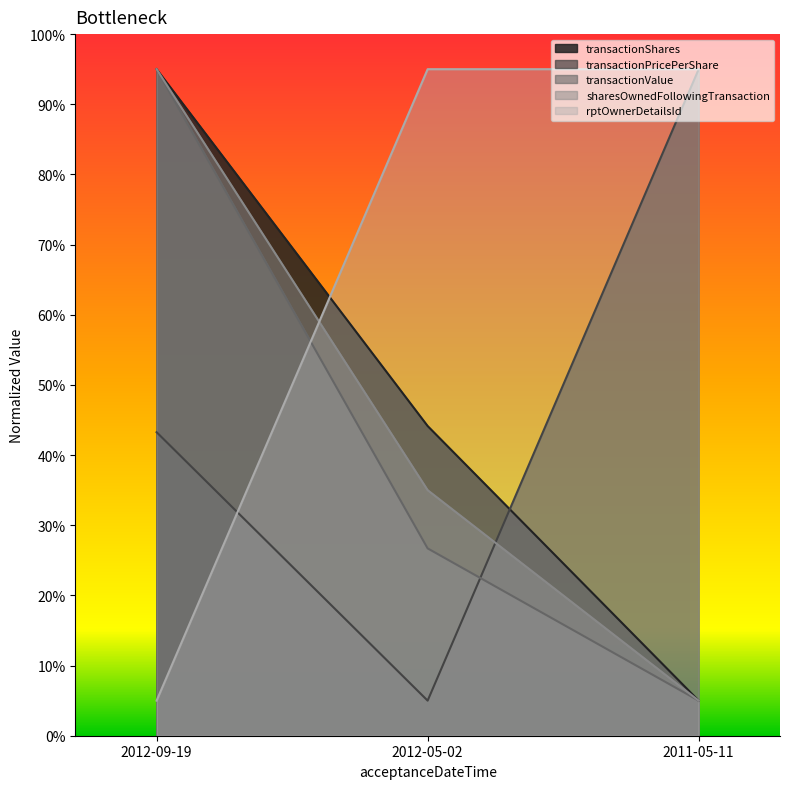

Reading left to right, transcribe all the data shown in this chart.

transactionShares: 2012-09-19=95.0	2012-05-02=44.1	2011-05-11=5.0
transactionPricePerShare: 2012-09-19=43.3	2012-05-02=5.0	2011-05-11=95.0
transactionValue: 2012-09-19=95.0	2012-05-02=26.7	2011-05-11=5.0
sharesOwnedFollowingTransaction: 2012-09-19=95.0	2012-05-02=35.0	2011-05-11=5.0
rptOwnerDetailsId: 2012-09-19=5.0	2012-05-02=95.0	2011-05-11=95.0